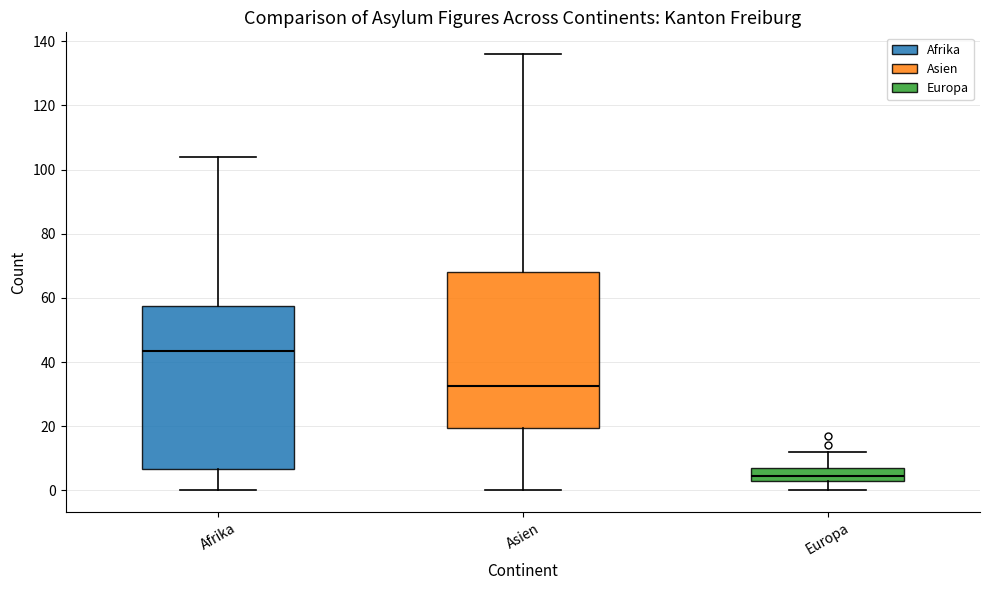

Reading left to right, transcribe this box plot: for each box, give where its median line is, the range the box spans, and where its two whiskers end, as read against the y-axis. The values are not printed on the chart, so give them approximately, as read against the axis.

Afrika: median 44, box 6 to 58, whiskers 0 to 104
Asien: median 32, box 20 to 68, whiskers 0 to 136
Europa: median 4 (inside the box), box 4 to 8, whiskers 0 to 12